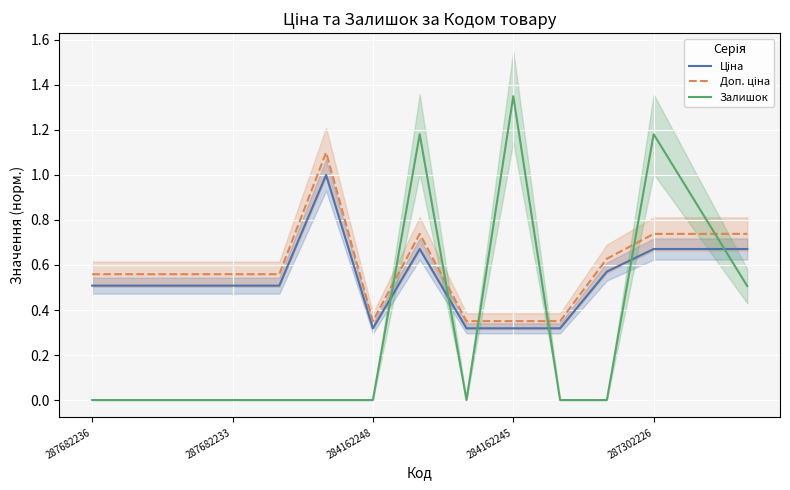

Which category has the highest value in the Залишок series?

284162245